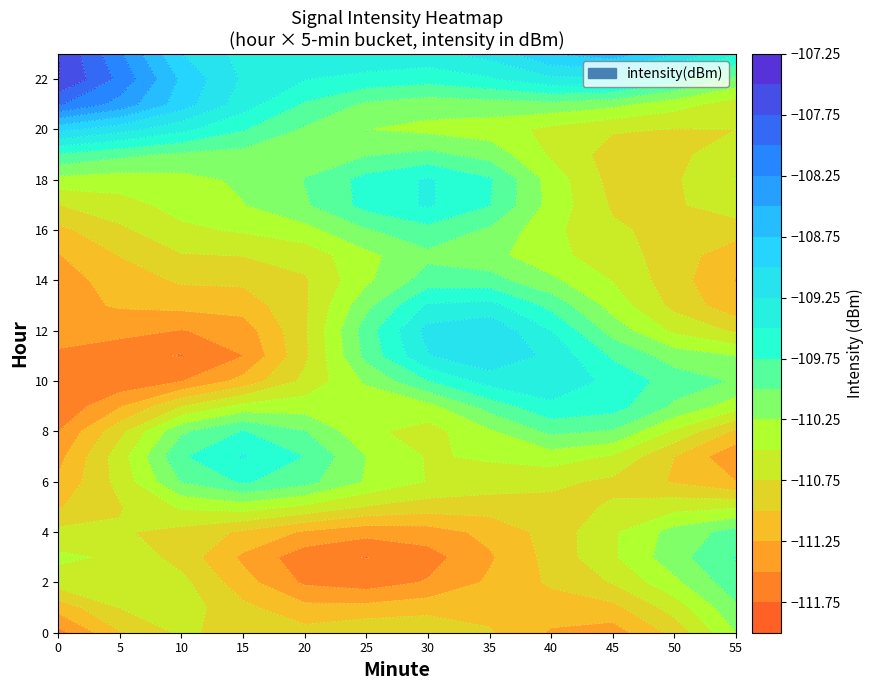

Read the 1 value at 5.

-111.2